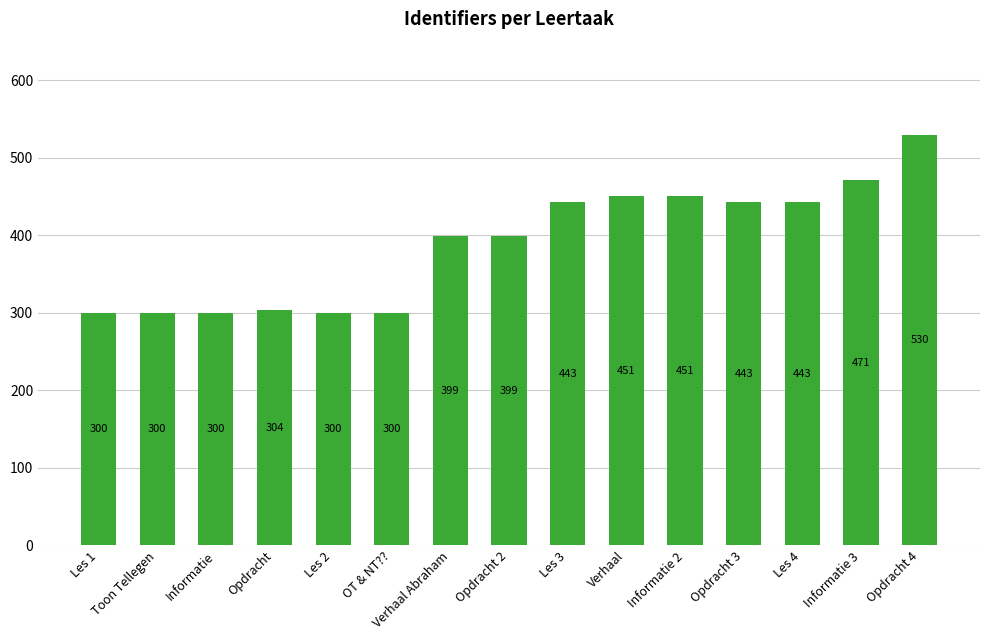

What is the difference between the values at Les 1 and Les 2?

0.1